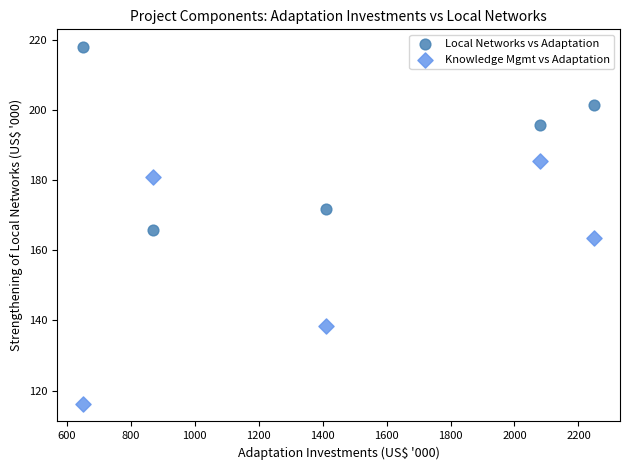

What are all the series names shown in the legend?

Local Networks vs Adaptation, Knowledge Mgmt vs Adaptation